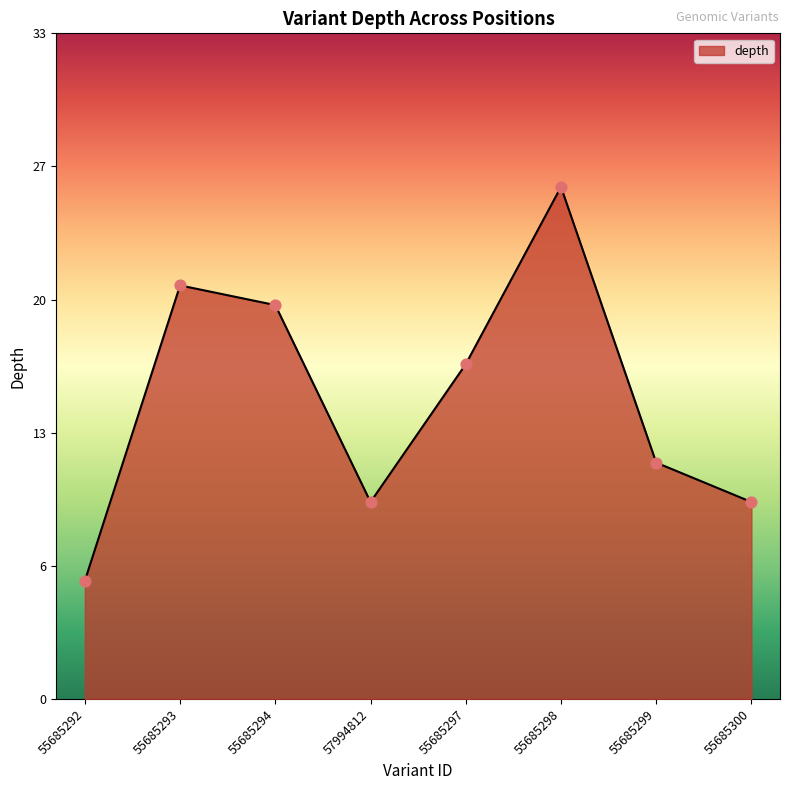

Does the chart have visible grid lines?

No